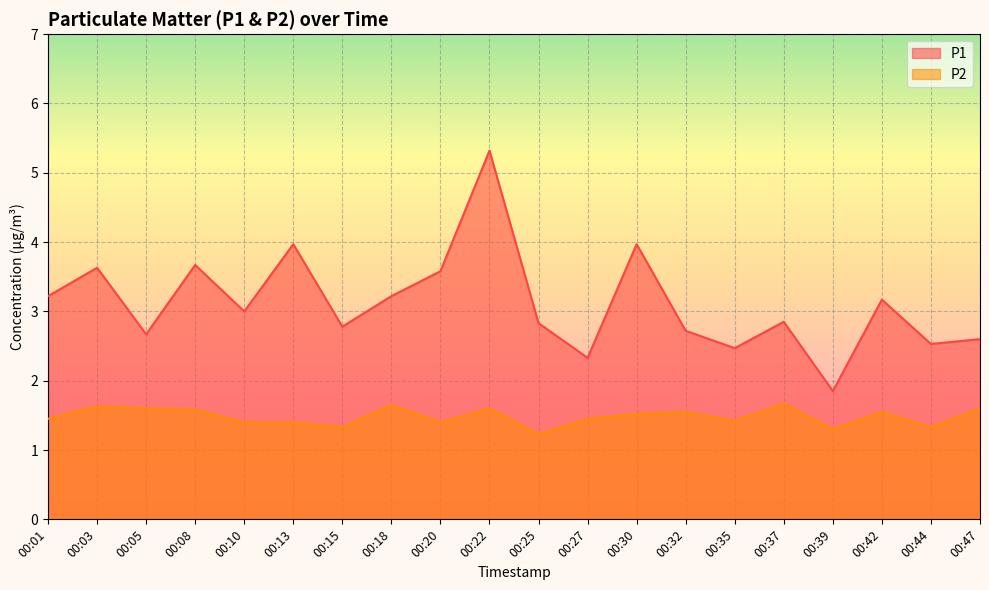

Which has a higher value, 00:05 or 00:15?

00:15